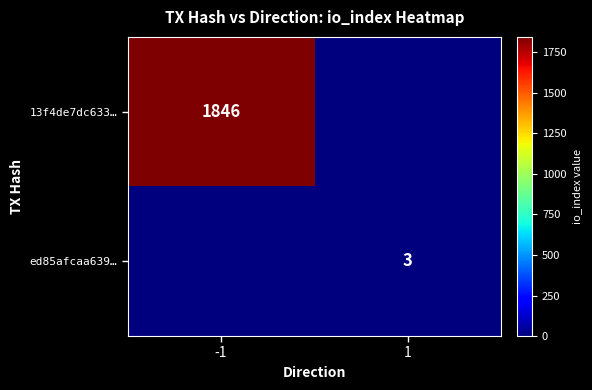

True or false: 13f4de7dc633… has a value of 2802 at -1.

False